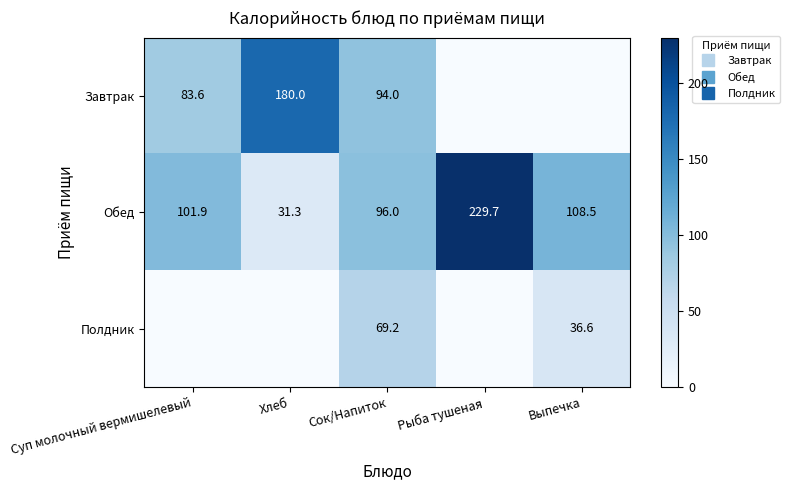

Count the number of data series in this chart.

3